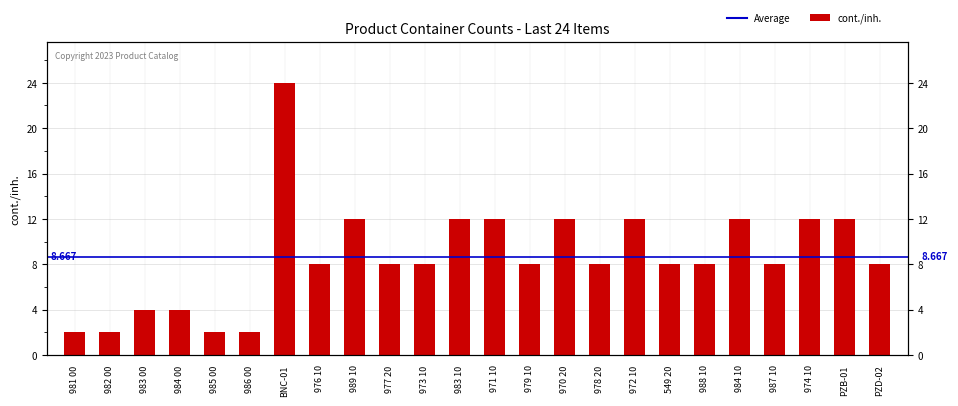

What is the change in value from 986 00 to 976 10?

+6